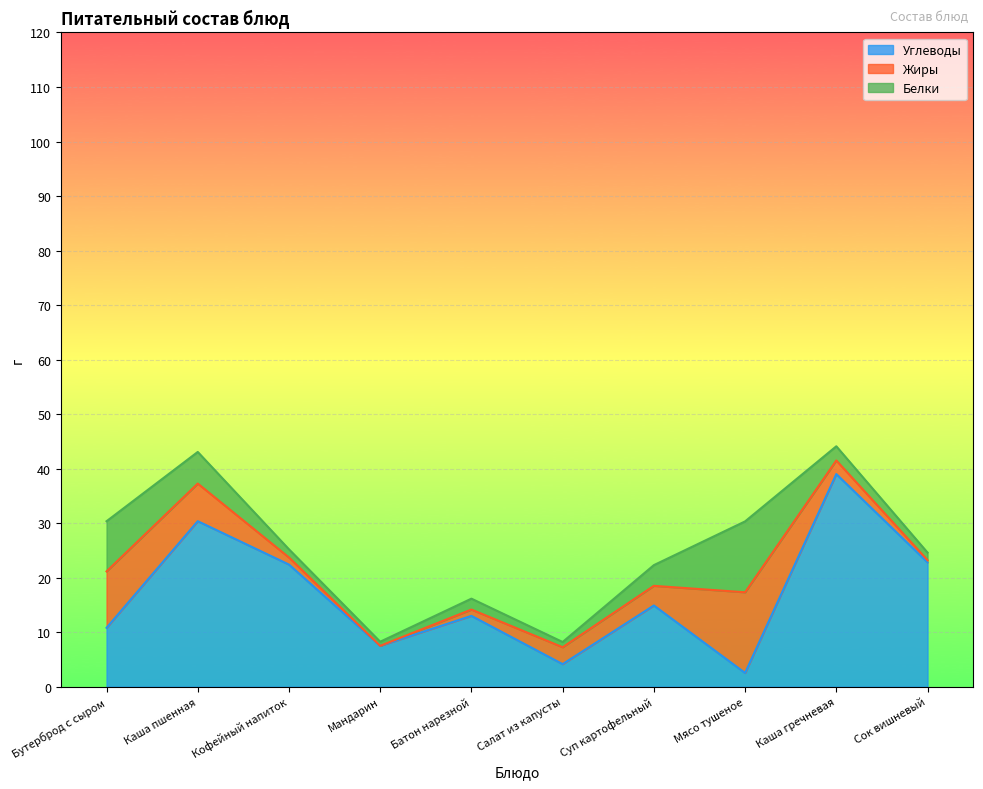

Count the number of data series in this chart.

3